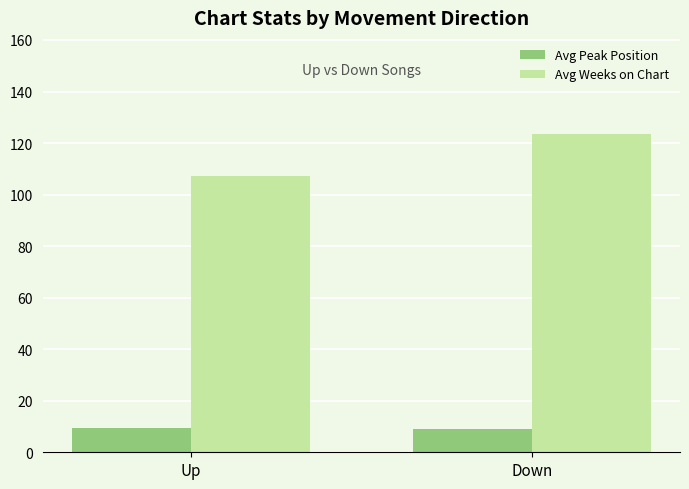

At which label is Avg Weeks on Chart closest to 115?

Up